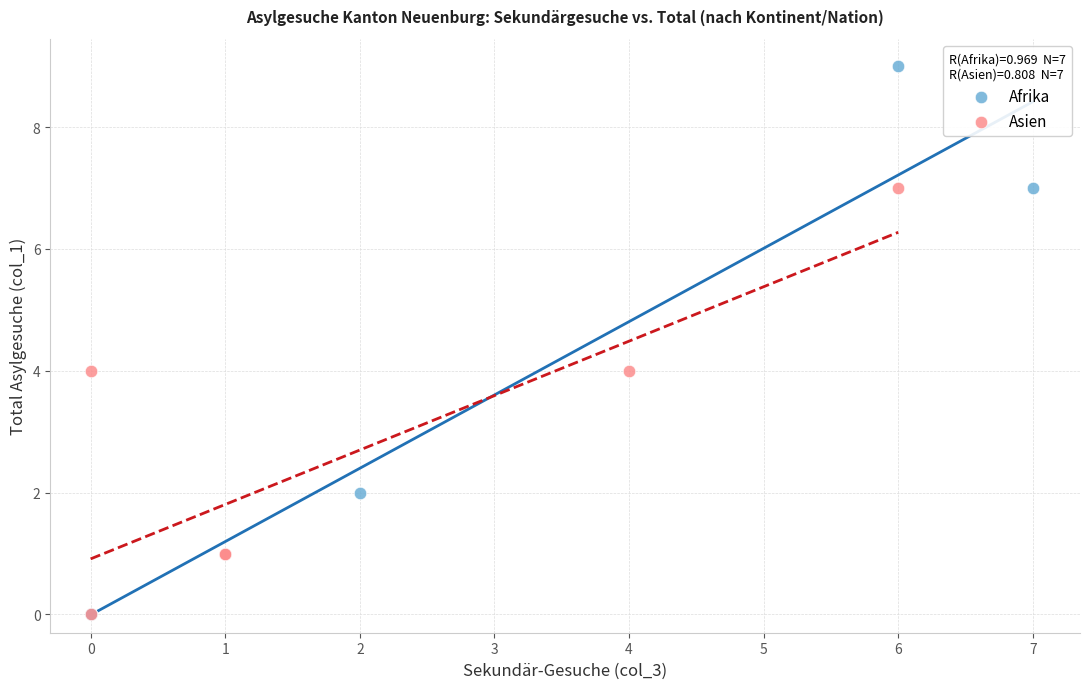

Which series contains the highest Y value?

Afrika